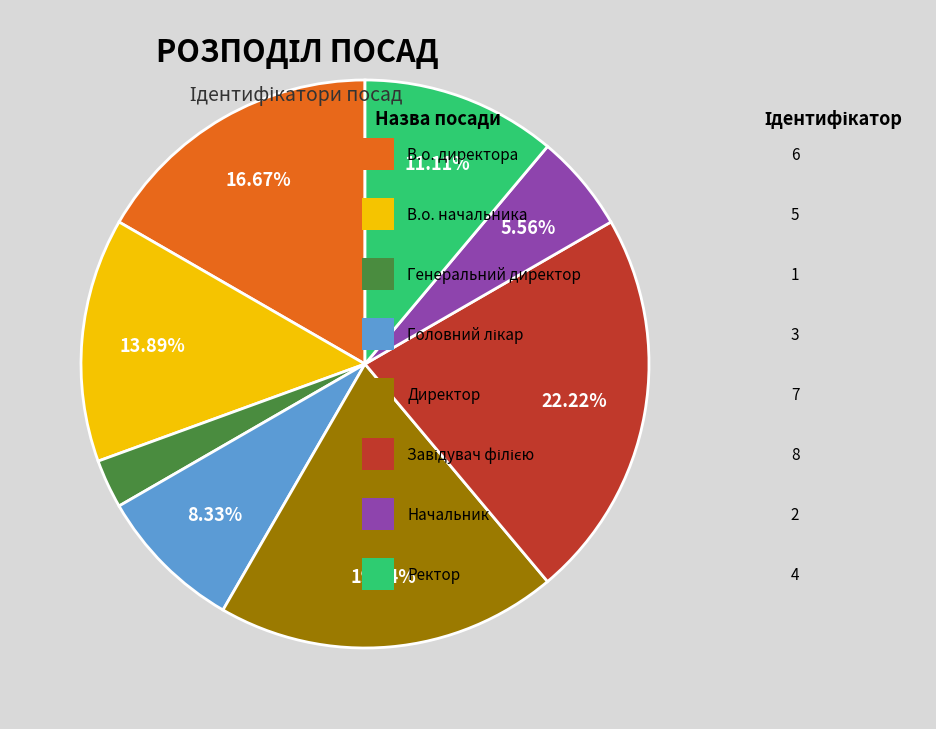

Is there a majority slice in this chart?

No